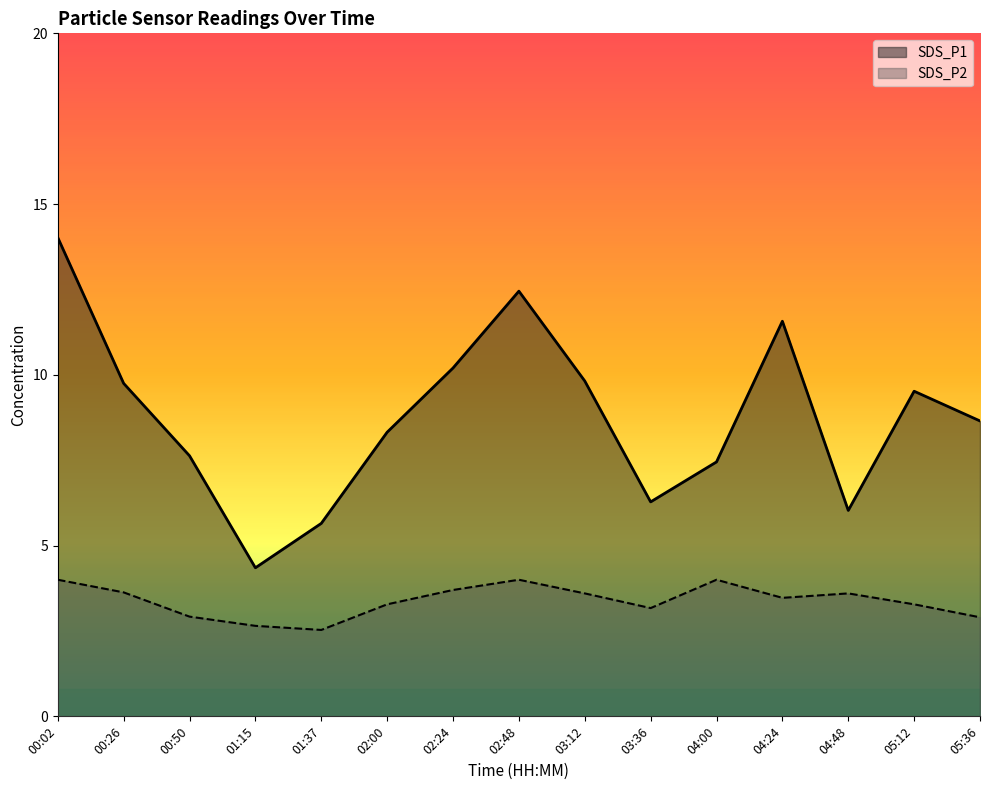

Reading right to left, transcribe all the data shown in this chart.

SDS_P1: 8.7	9.5	6.0	11.6	7.5	6.3	9.8	12.4	10.2	8.3	5.7	4.3	7.6	9.8	14.0
SDS_P2: 2.9	3.3	3.6	3.5	4.0	3.2	3.6	4.0	3.7	3.3	2.5	2.6	2.9	3.6	4.0